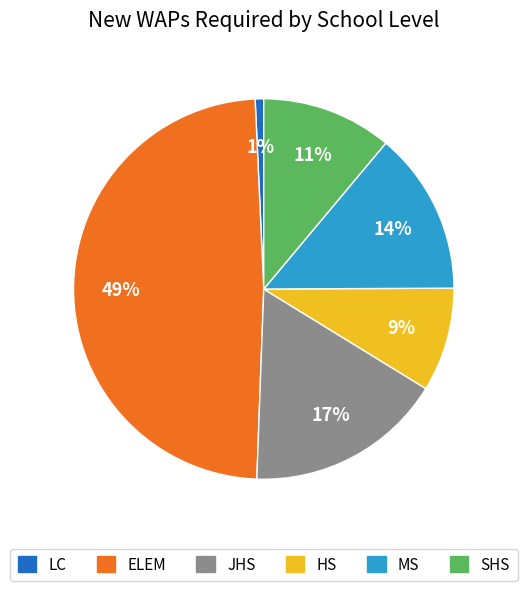

Does any single category account for the majority?

No